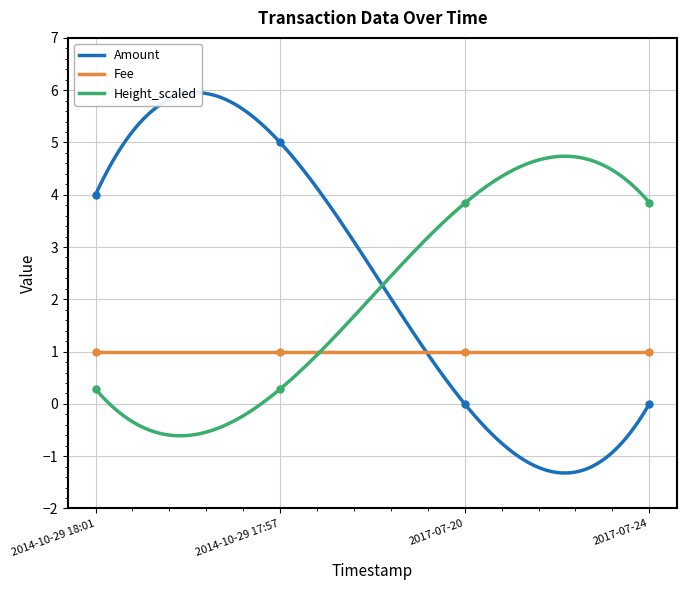

How many data points does each series have?

4